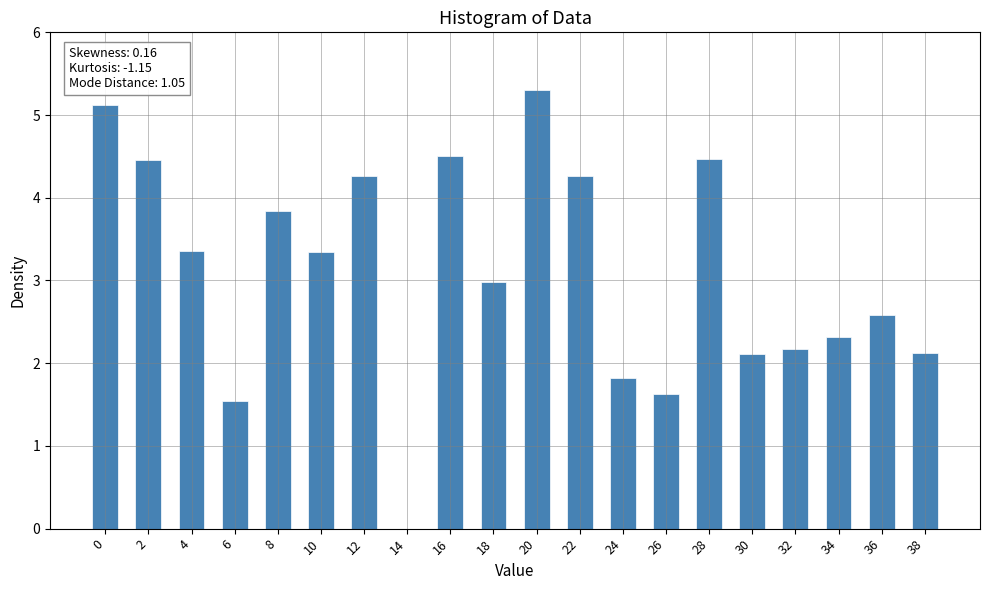

True or false: the data shows 1.0 at 30.

False